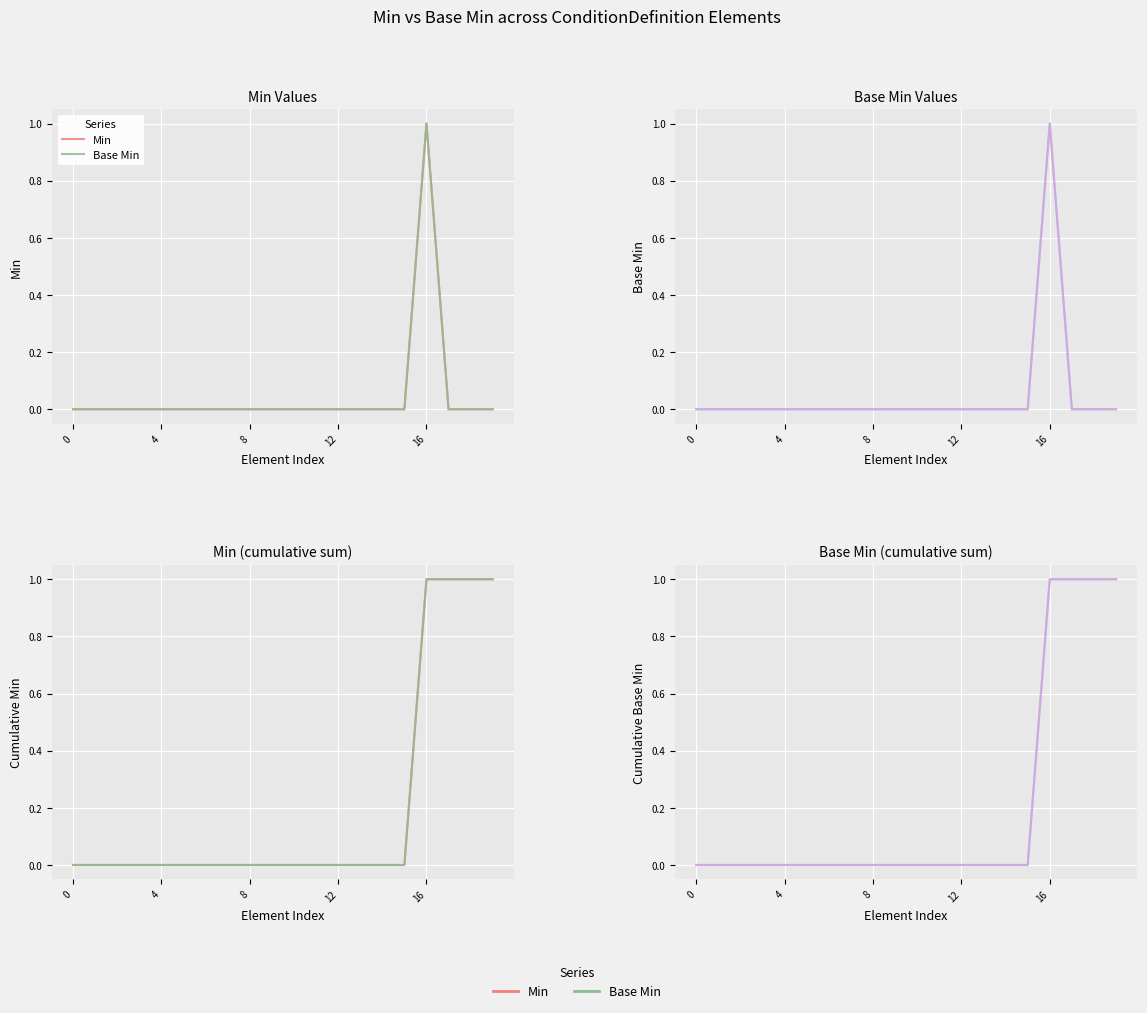

At how many categories does at least one series exceed 0?

4